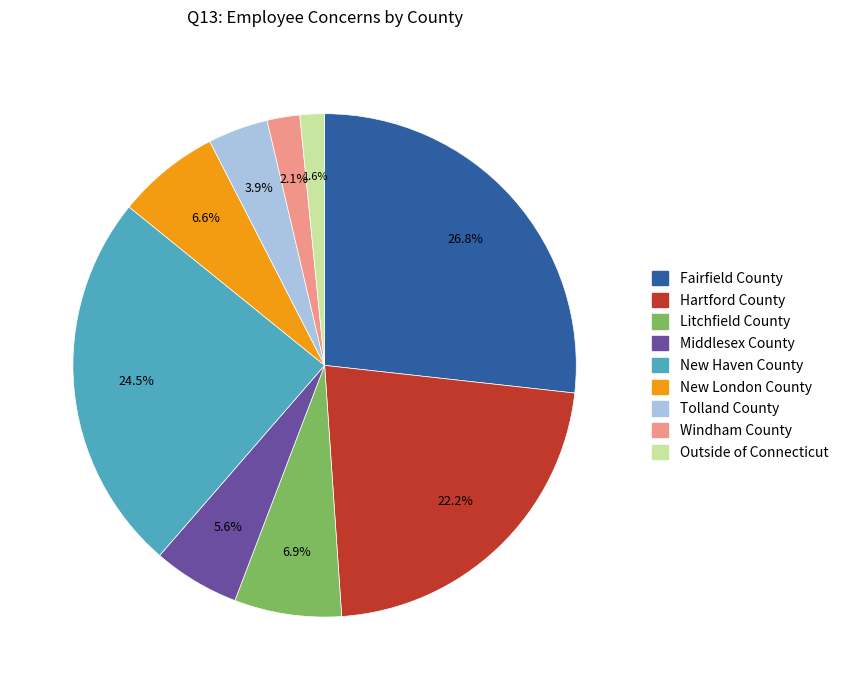

How many slices are in this pie chart?

9